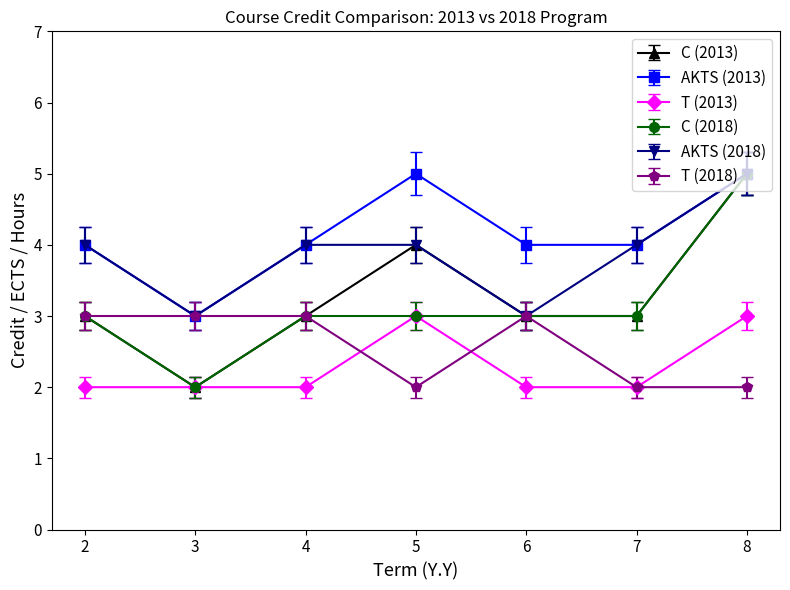

What is the spread (max minus min) of values at 8?

3